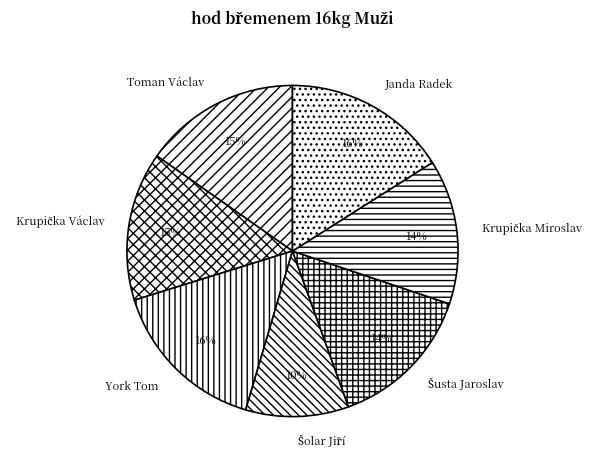

Is there any slice that represents more than half of the pie?

No